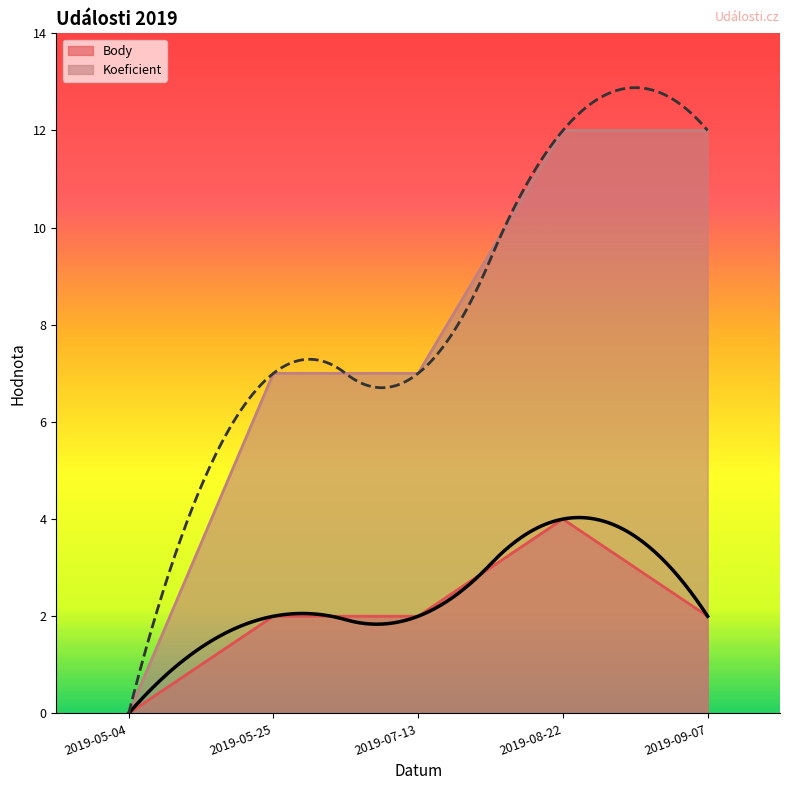

Which category has the highest value across all series?

2019-08-22